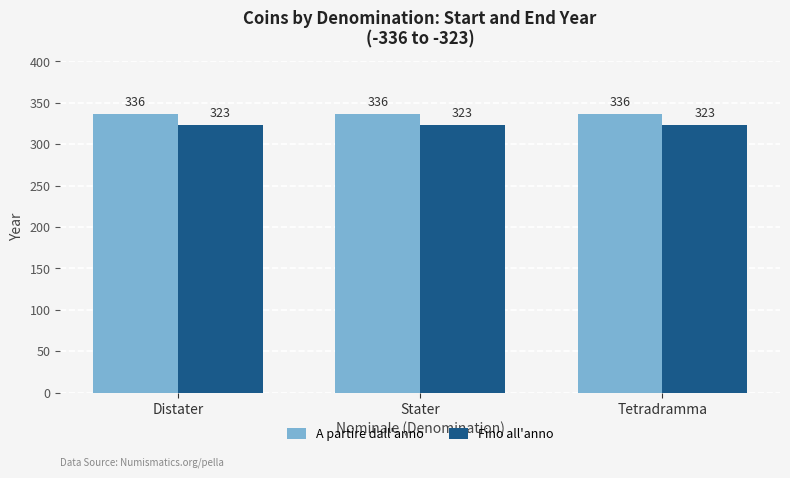

Count the number of categories in the chart.

3